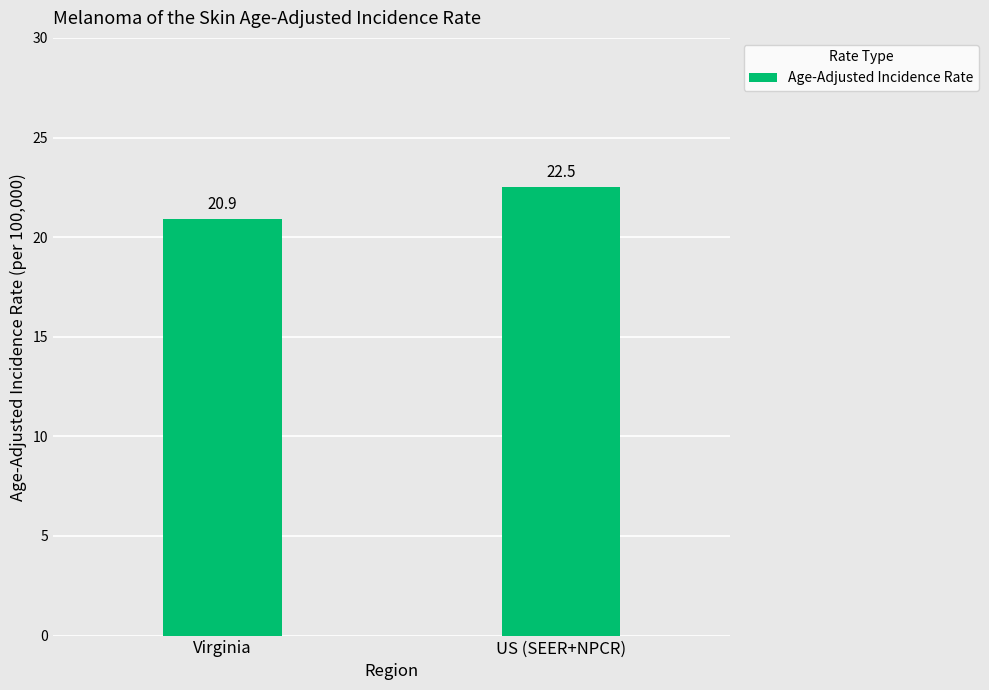

Is it true that the value at Virginia is 35.8?

False